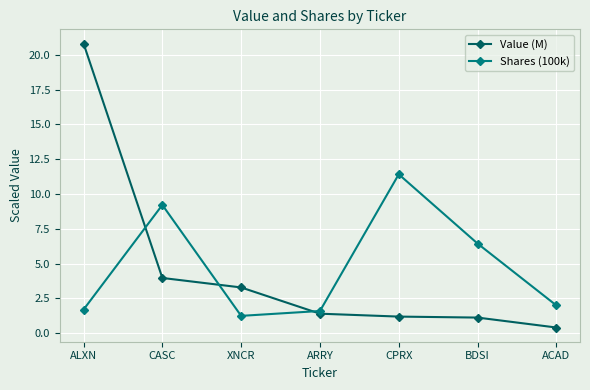

What is the total value across all series at CASC?

13.2